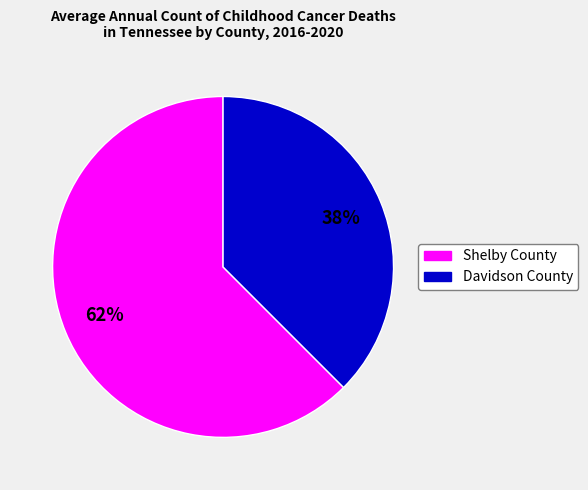

Between Davidson County and Shelby County, which is larger?

Shelby County